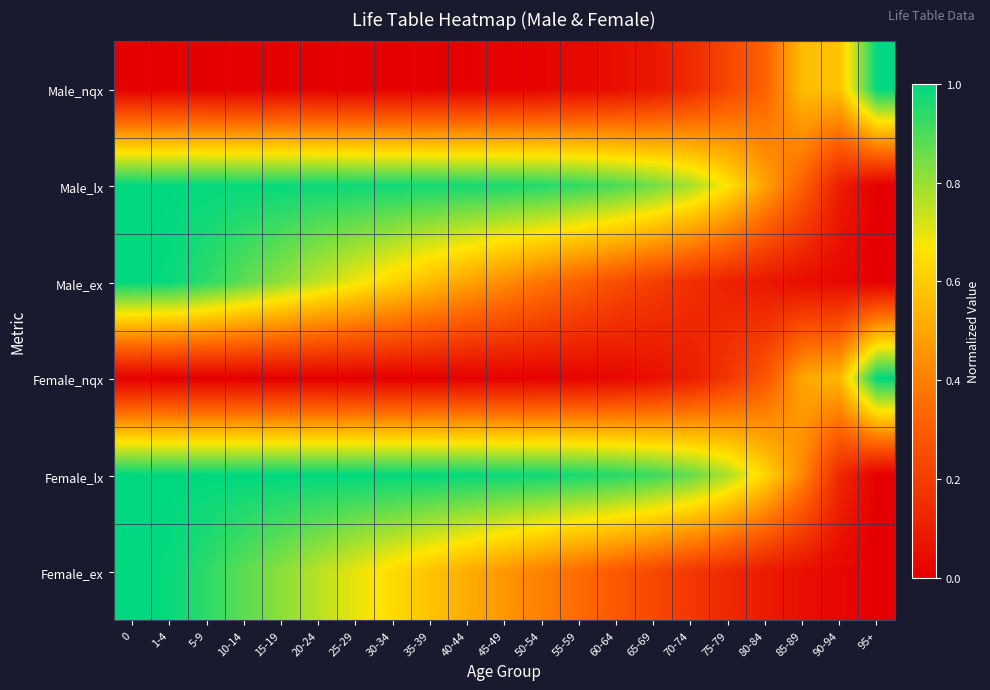

Rank the series at 80-84 from highest to lowest value.

Female_lx, Male_lx, Male_nqx, Female_nqx, Female_ex, Male_ex